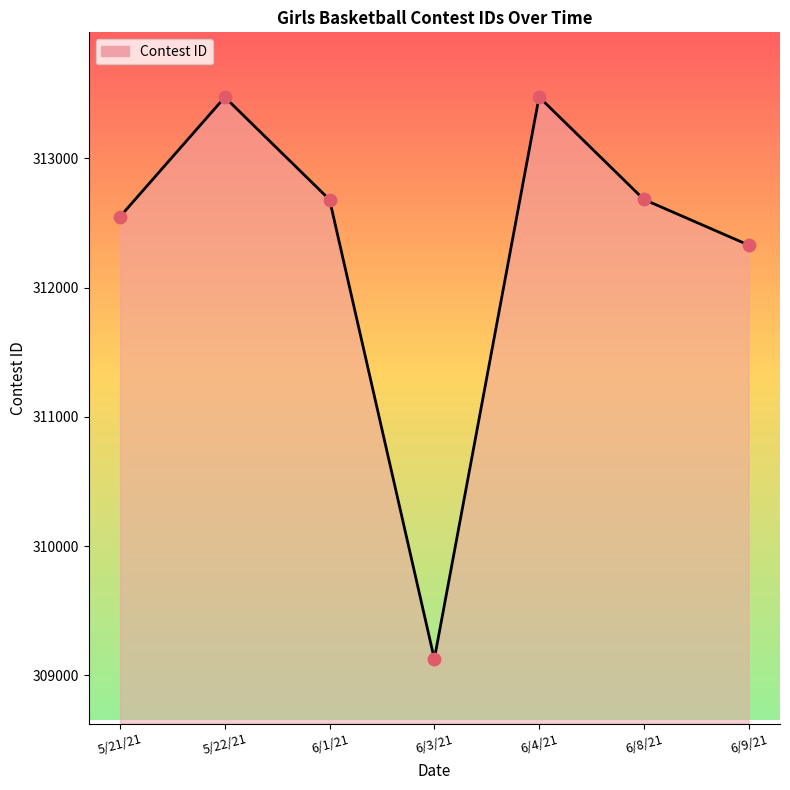

What is the change in value from 6/4/21 to 6/8/21?

-793